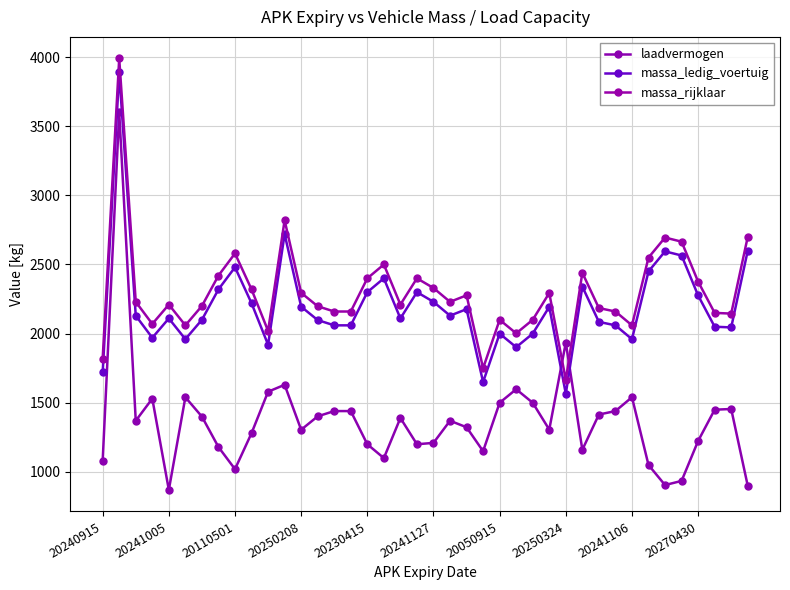

At how many categories does at least one series exceed 1330?

40